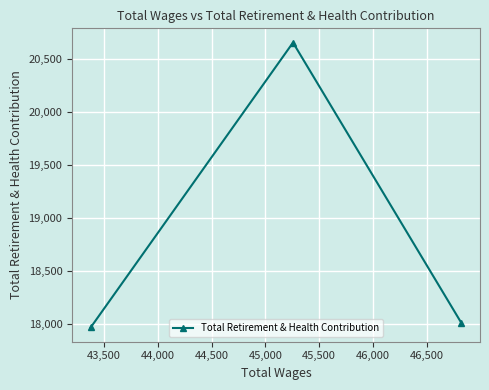

What is the value of the 2nd point from the left?

20656